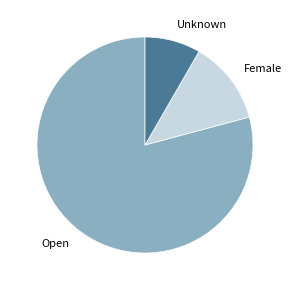

Combined, do Unknown and Open account for over 50%?

Yes